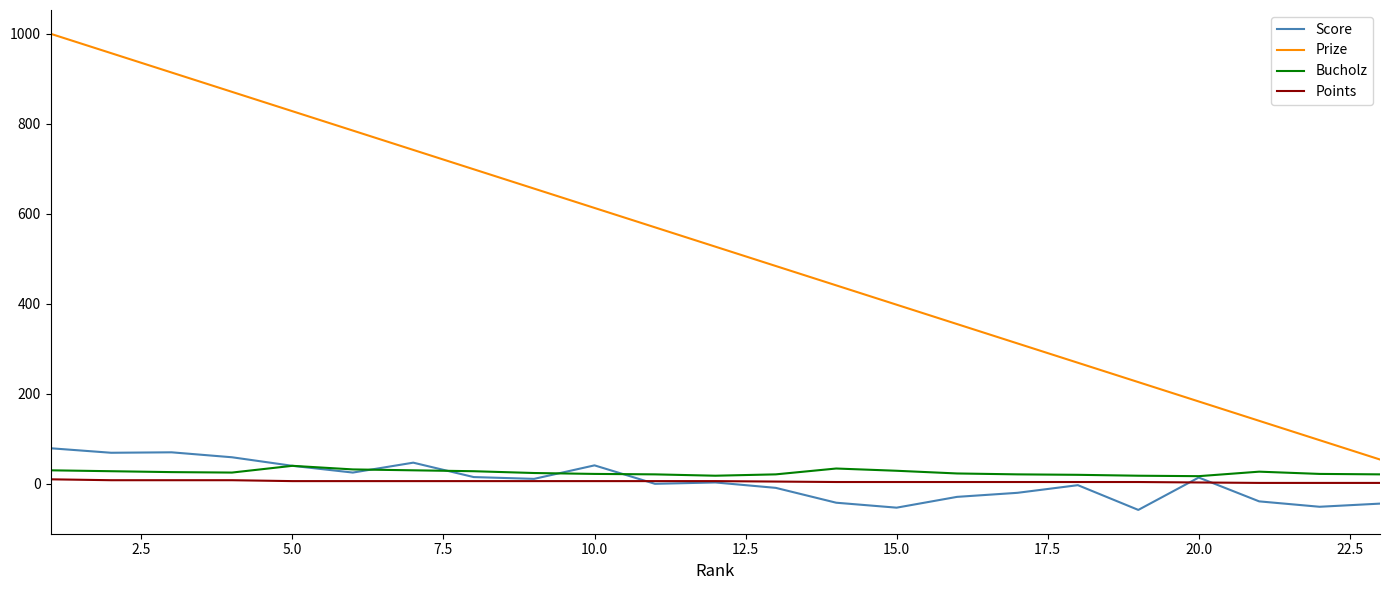

True or false: Prize and Points intersect in this chart.

False